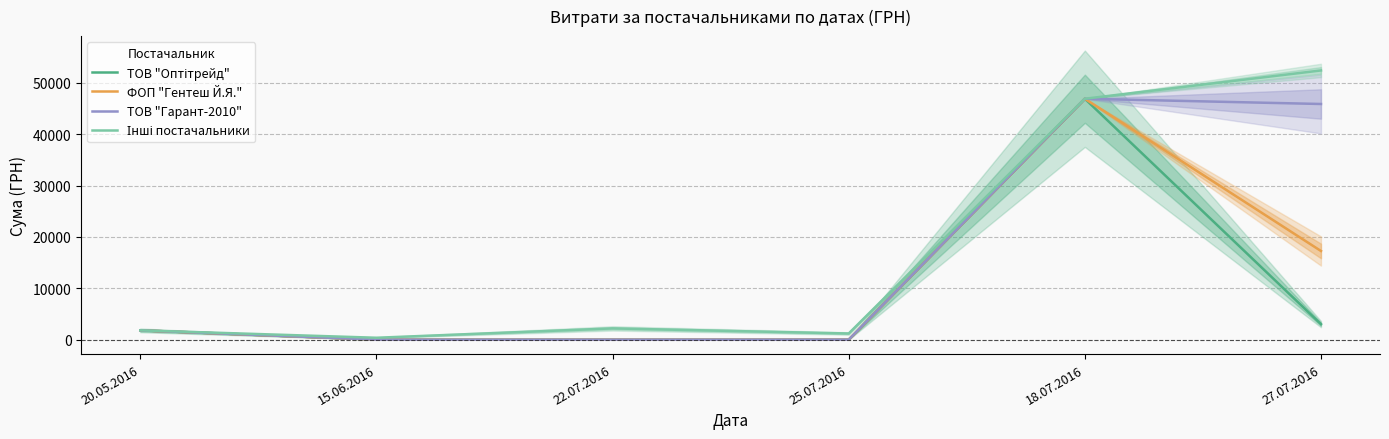

At which label does ТОВ "Гарант-2010" reach its minimum?

15.06.2016